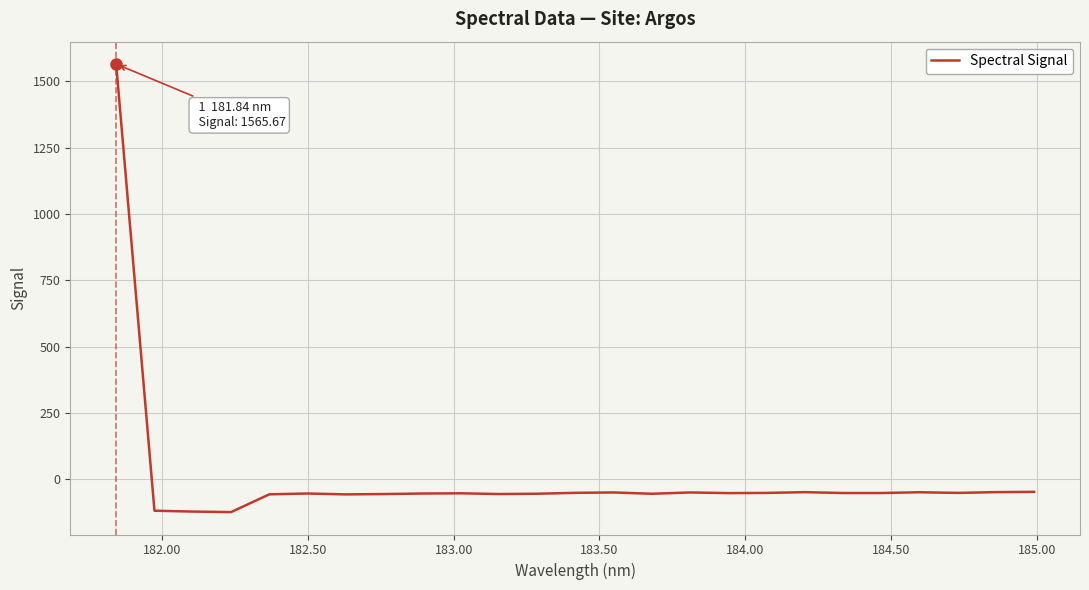

Is this an area chart (filled region under the line)?

No